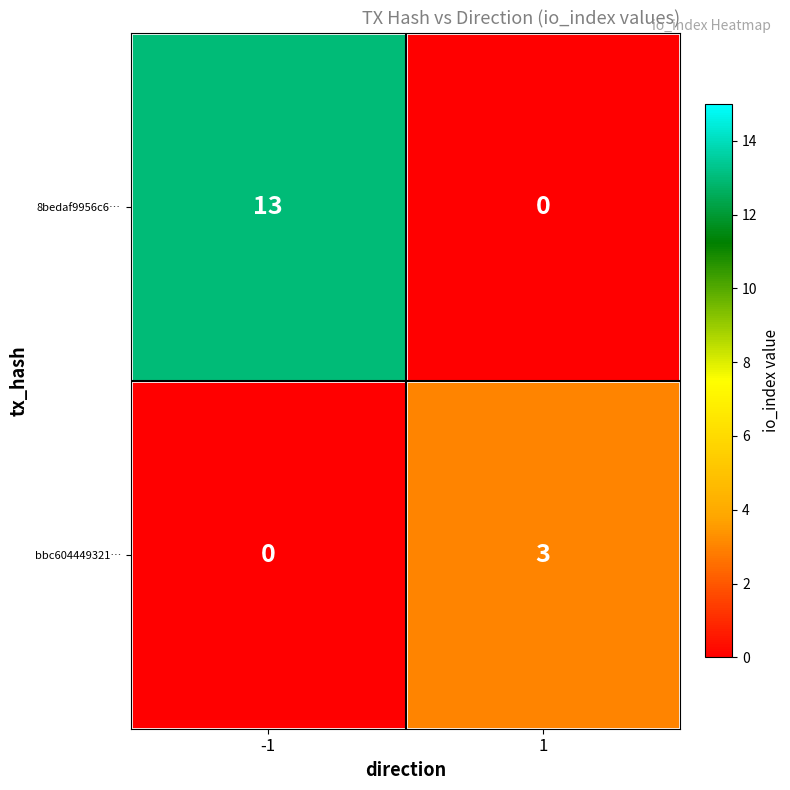

What is the difference between the 8bedaf9956c6… values at 1 and -1?

13